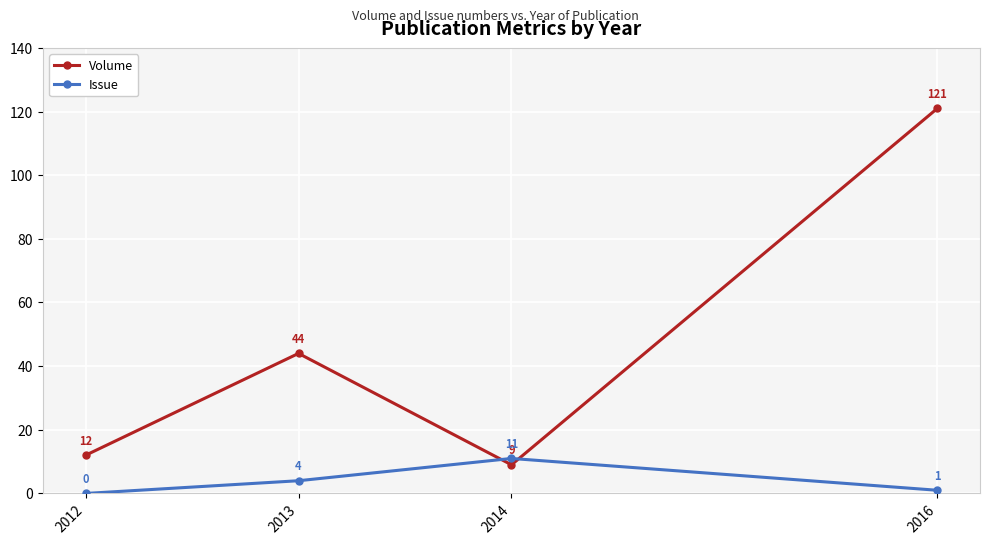

Rank the series by their average value, from lowest to highest.

Issue, Volume